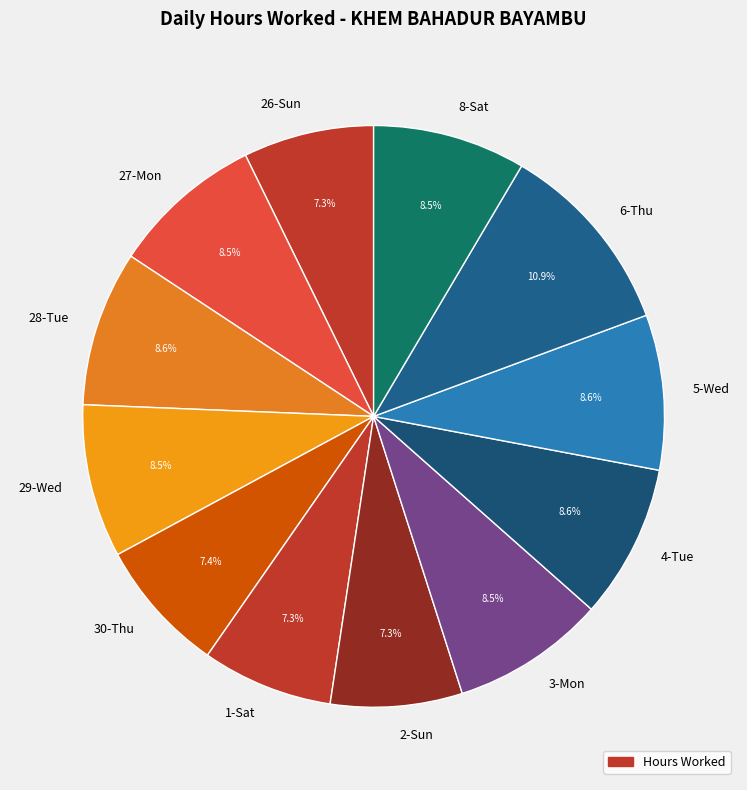

How many segments does this pie chart have?

12